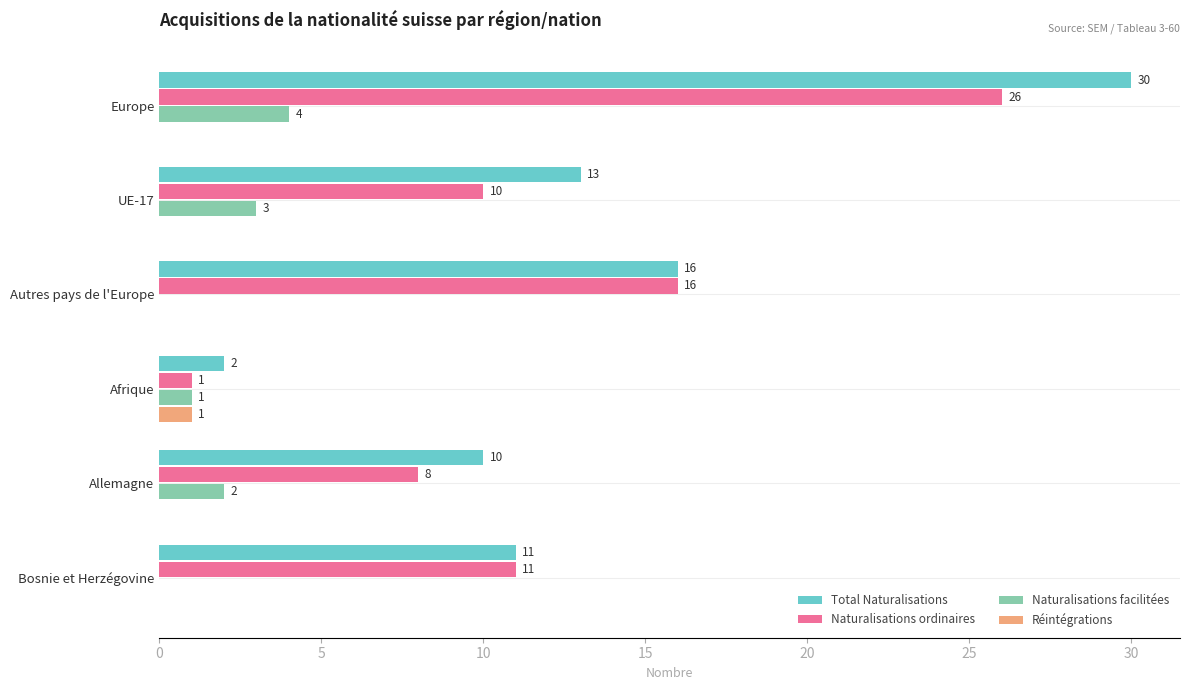

Is it true that Naturalisations ordinaires equals 2 at UE-17?

False